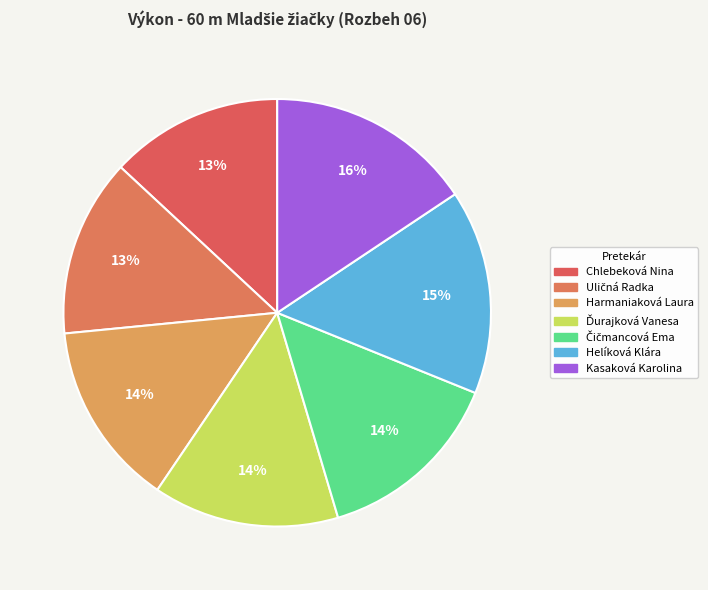

Between Harmaniaková Laura and Chlebeková Nina, which is larger?

Harmaniaková Laura